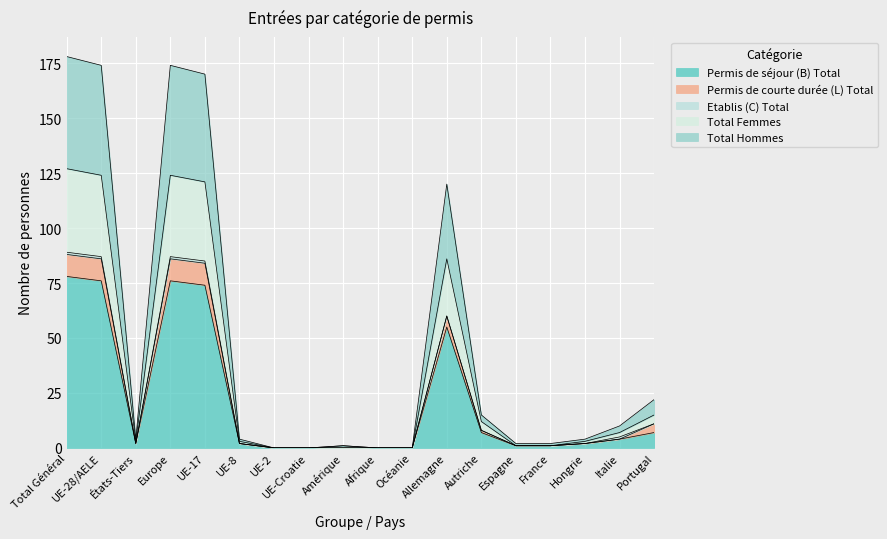

What is the total value across all series at États-Tiers?

11